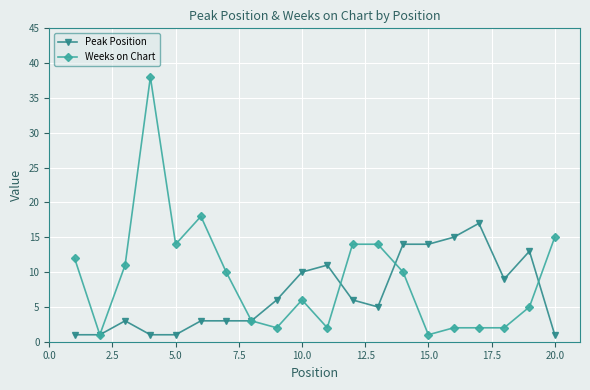

What is the maximum value shown in the chart?

38